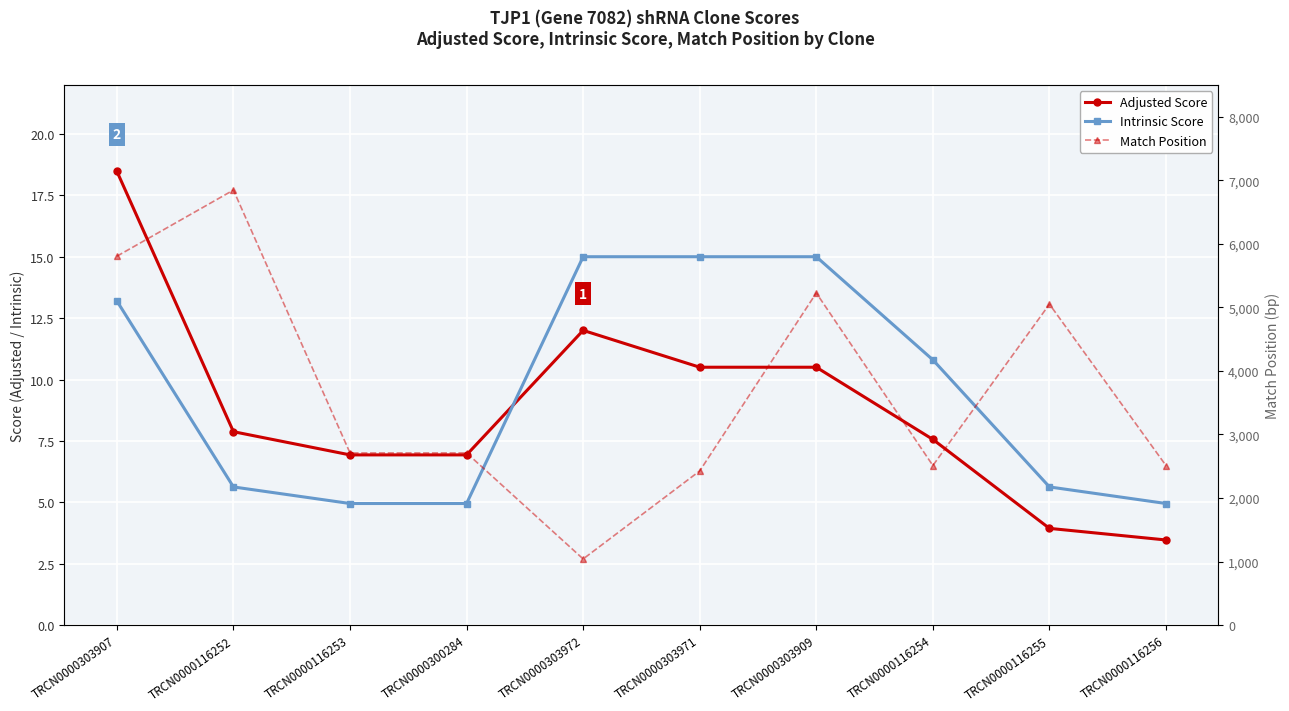

List the labels in order of Match Position value, largest first.

TRCN0000116252, TRCN0000303907, TRCN0000303909, TRCN0000116255, TRCN0000116253, TRCN0000300284, TRCN0000116254, TRCN0000116256, TRCN0000303971, TRCN0000303972